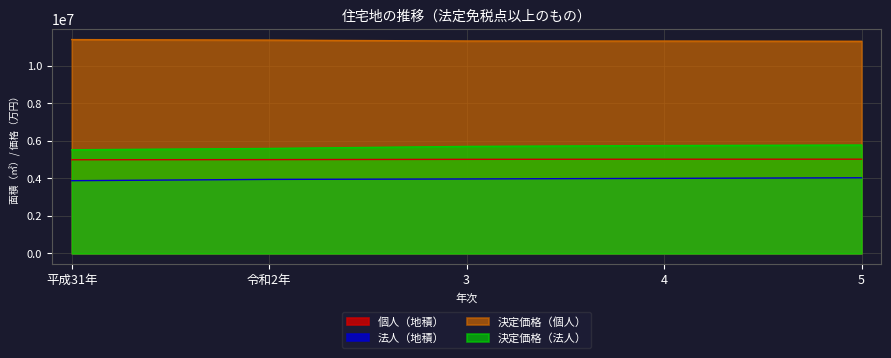

How many 決定価格（法人） values are between 5596241 and 5750177?

3